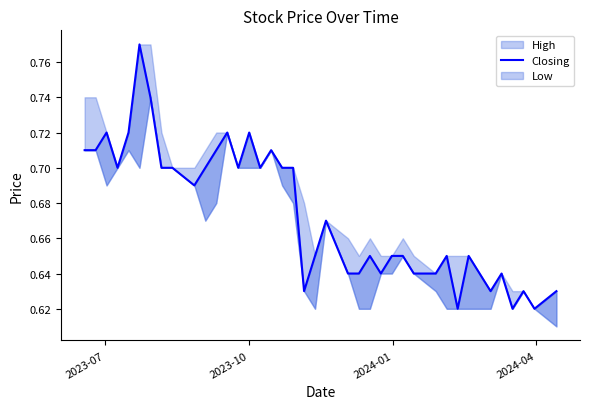

How many categories are shown in the chart?

40